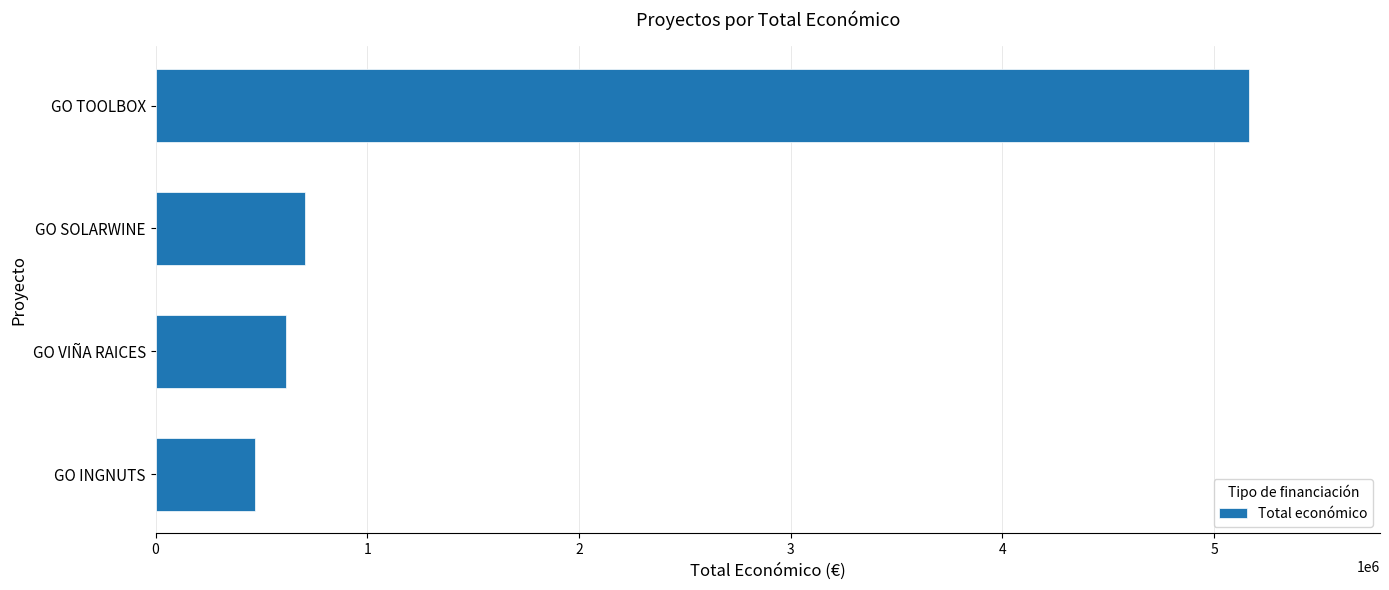

At which label is the value closest to 2817005?

GO SOLARWINE